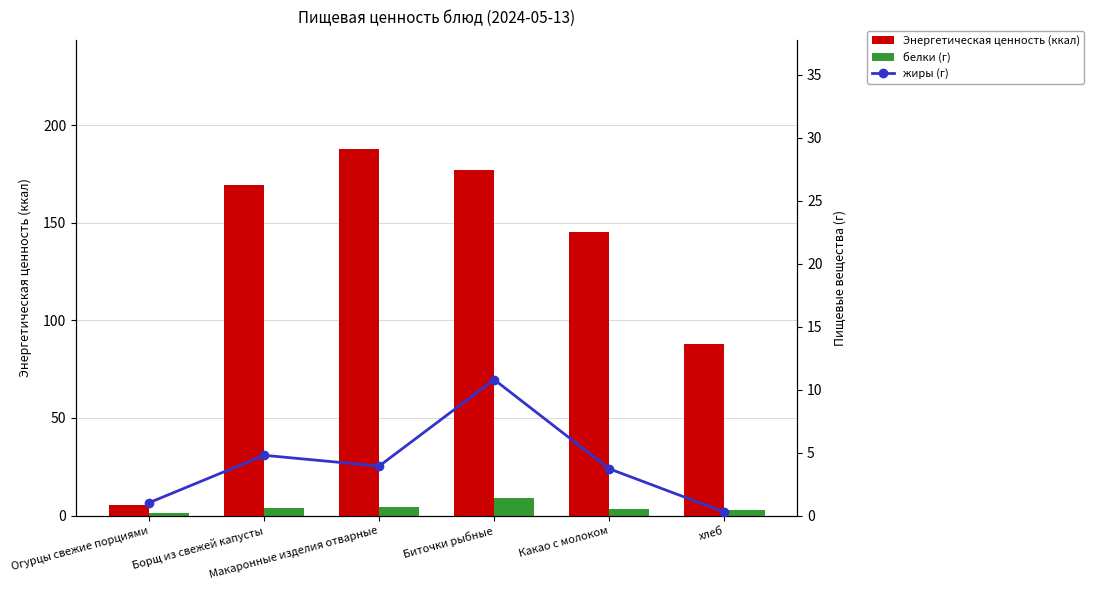

What is the average value of the Энергетическая ценность (ккал) series?

128.7